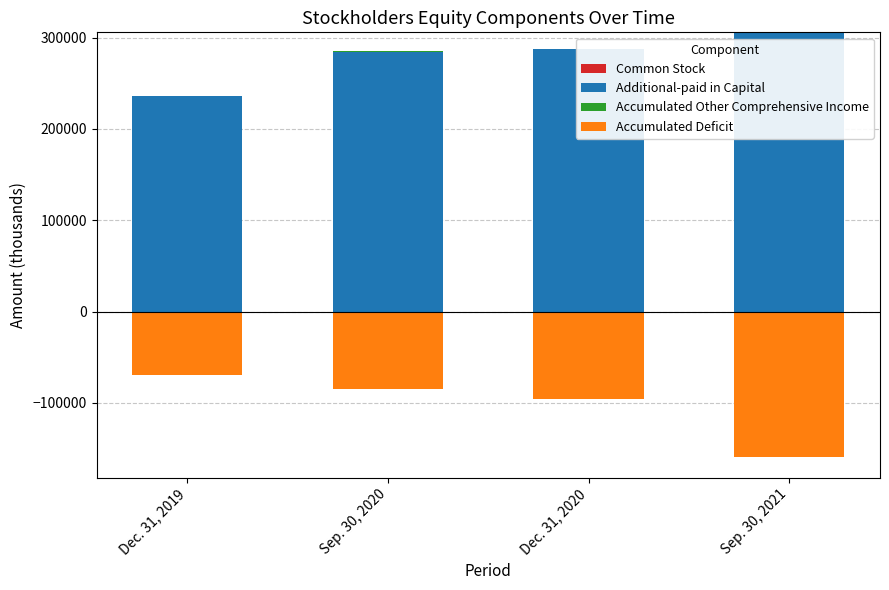

Where does the Accumulated Other Comprehensive Income series first go above 44?

Dec. 31, 2019